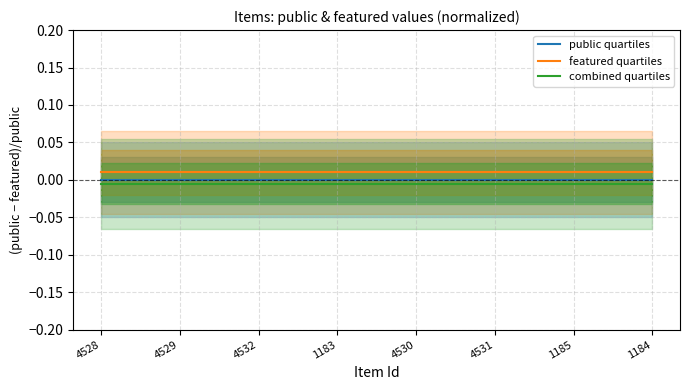

What are all the series names shown in the legend?

public quartiles, featured quartiles, combined quartiles